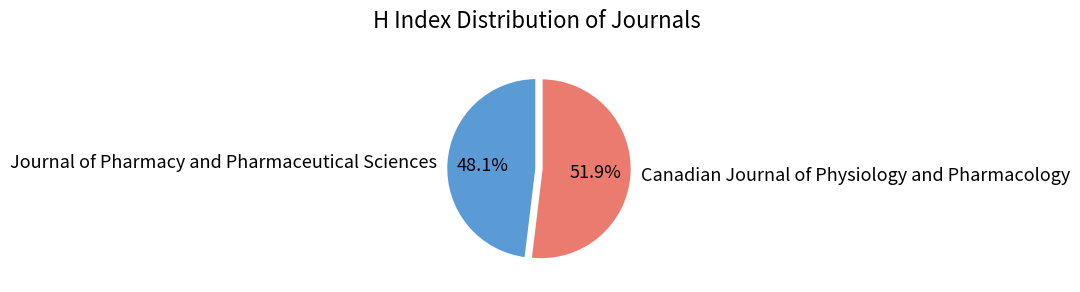

Which slice represents more than half of the pie?

Canadian Journal of Physiology and Pharmacology